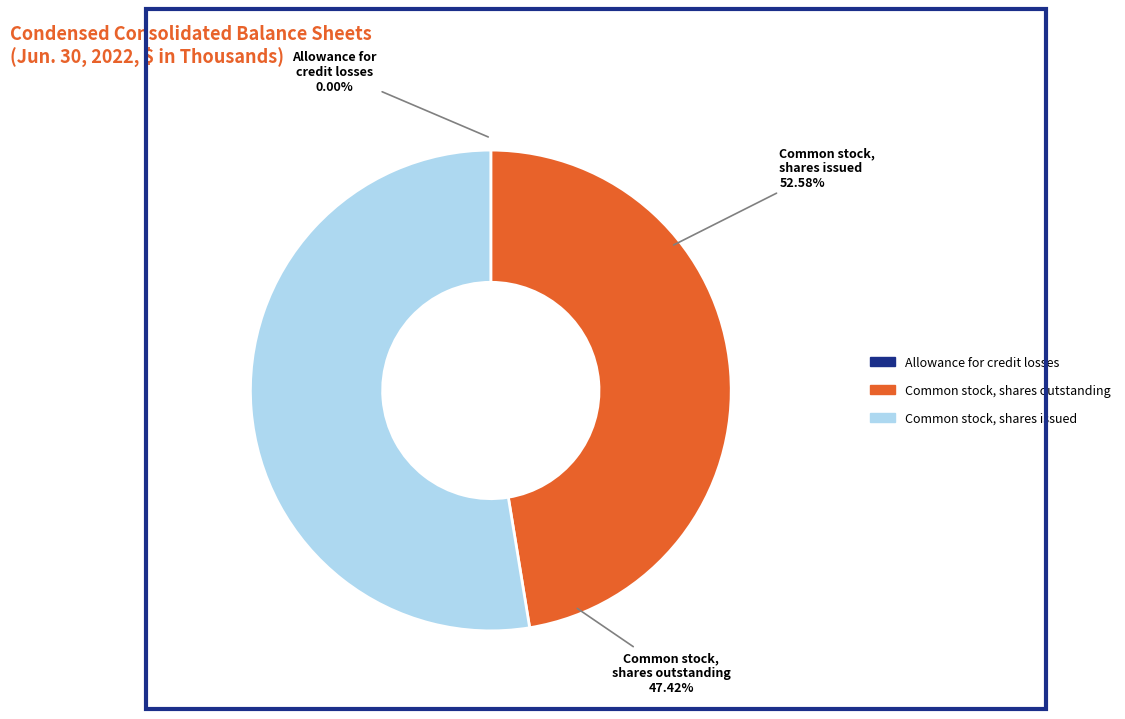

To the nearest percent, what is the combined percentage of Common stock, shares issued and Allowance for credit losses?

53%